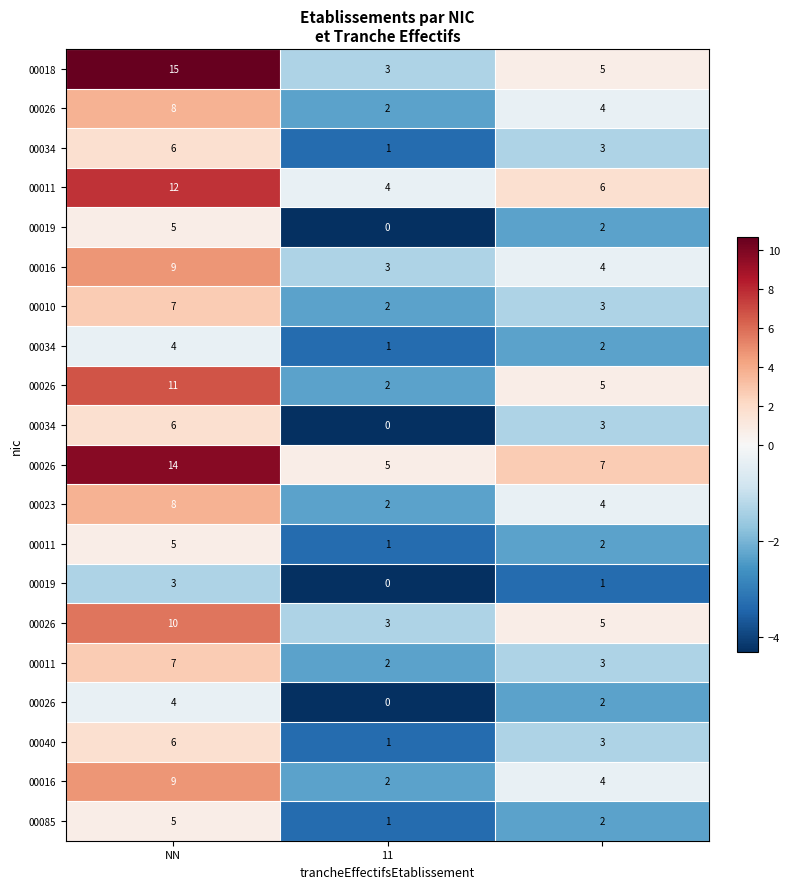

At how many categories does at least one series exceed 0?

3